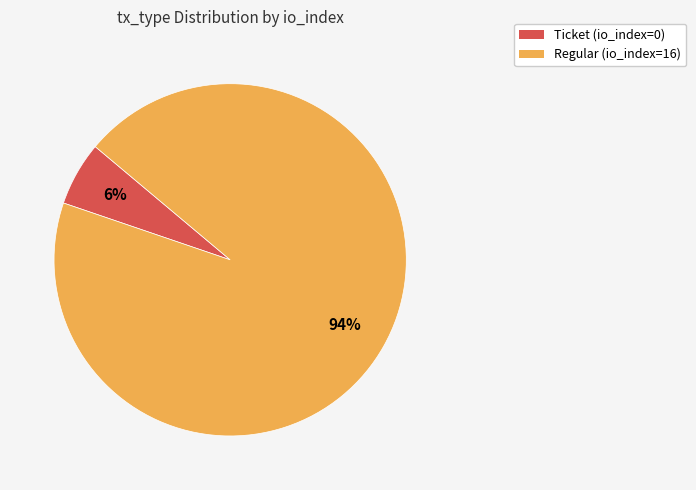

Which has a higher value, Ticket (io_index=0) or Regular (io_index=16)?

Regular (io_index=16)